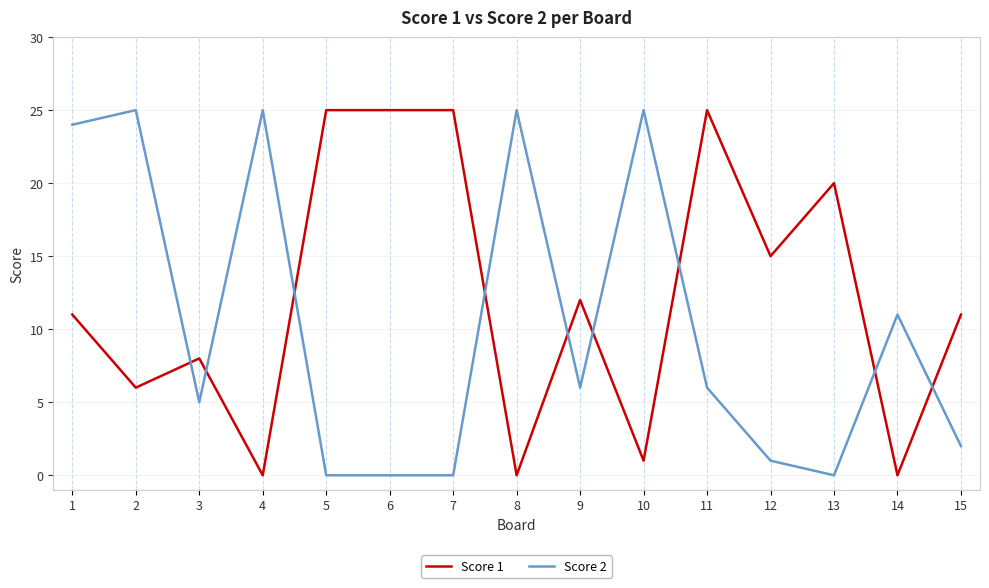

Where do Score 1 and Score 2 first cross each other?

2 and 3